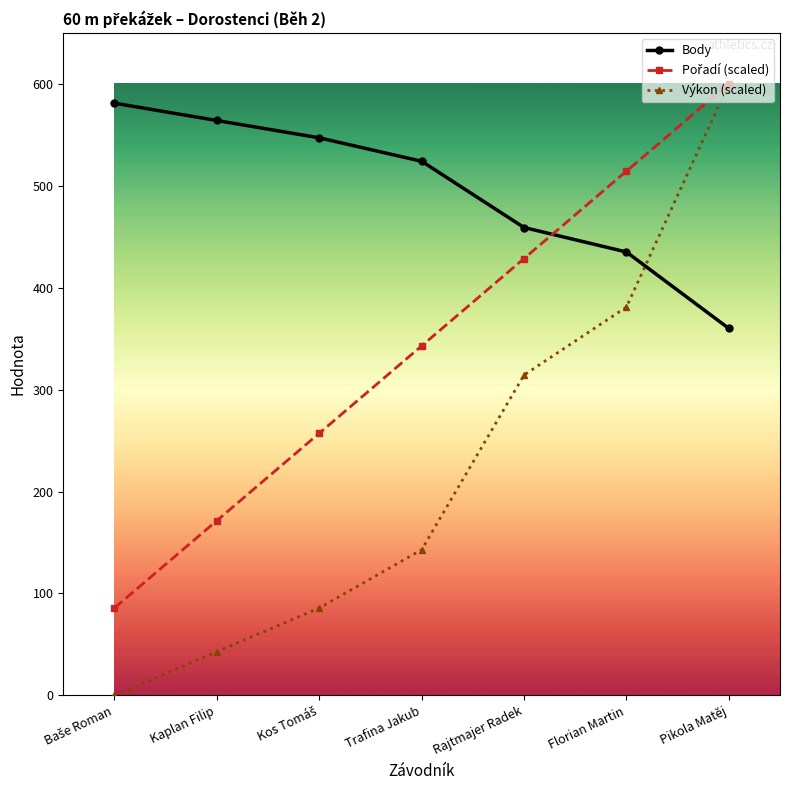

Which series changed the most between Trafina Jakub and Pikola Matěj?

Výkon (scaled)